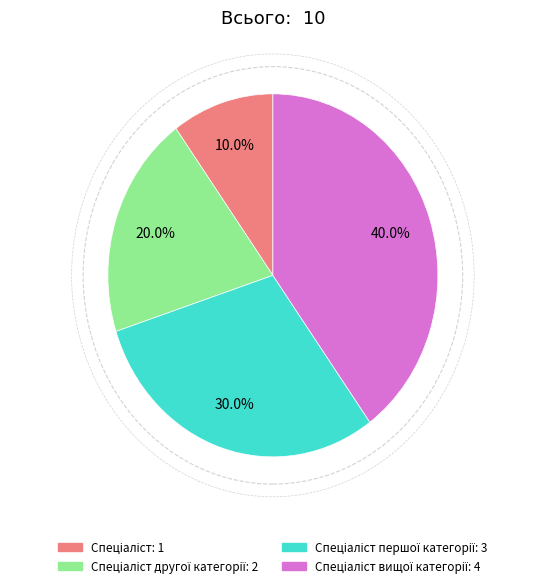

Is there a majority slice in this chart?

No